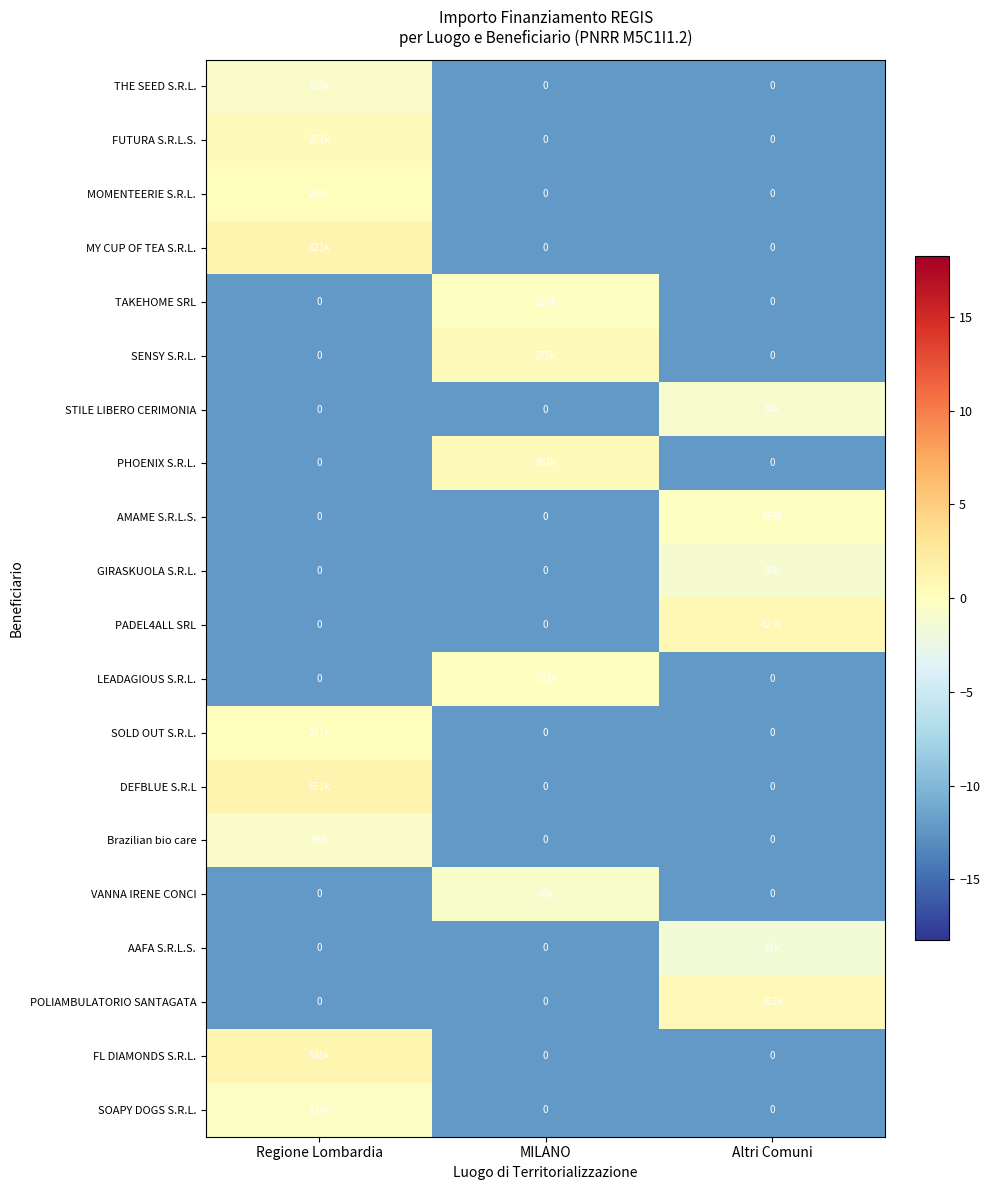

Is it true that THE SEED S.R.L. equals -12.2 at MILANO?

True